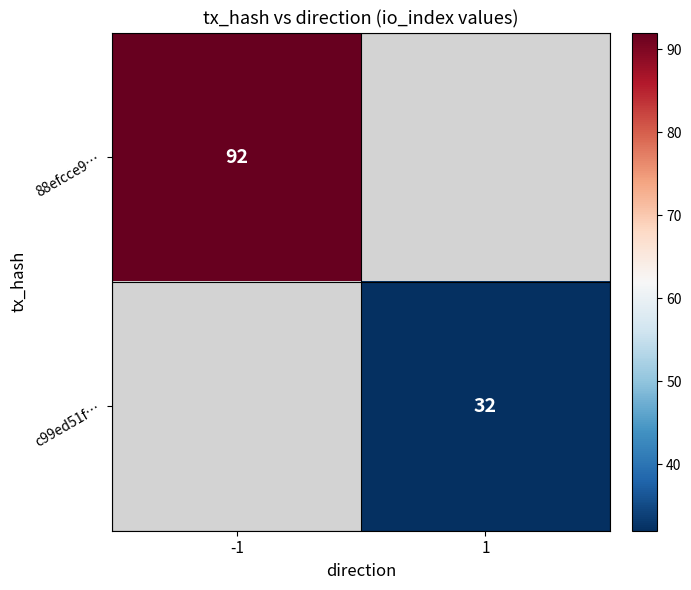

The c99ed51f… series shows 9 at 1. True or false?

False